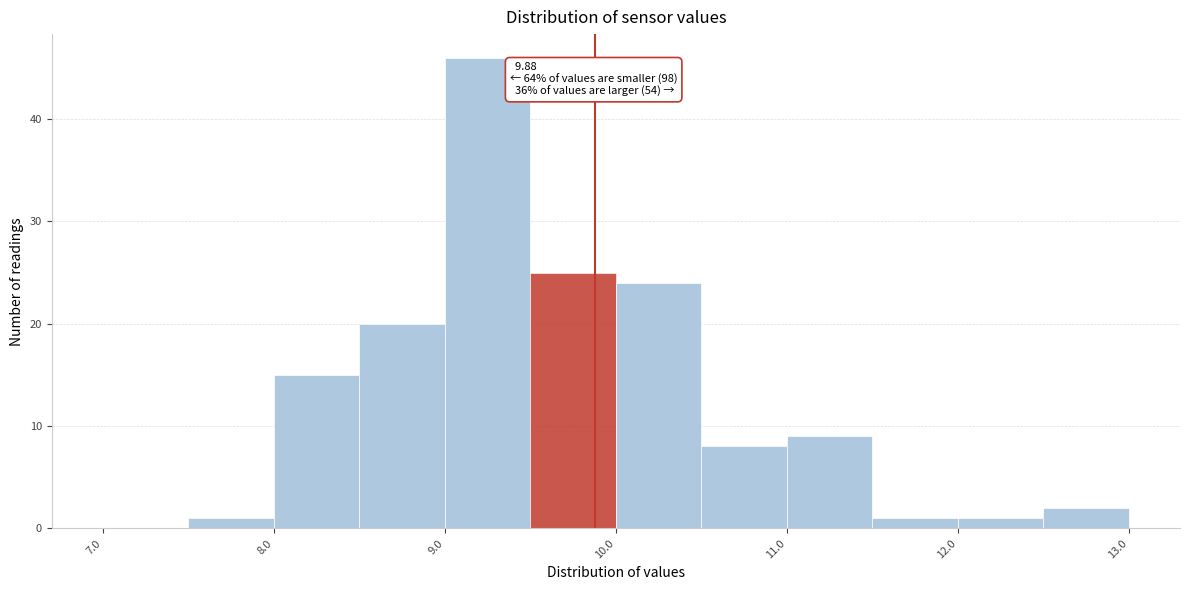

Which range on the x-axis has the tallest bar?

9.0 to 9.5